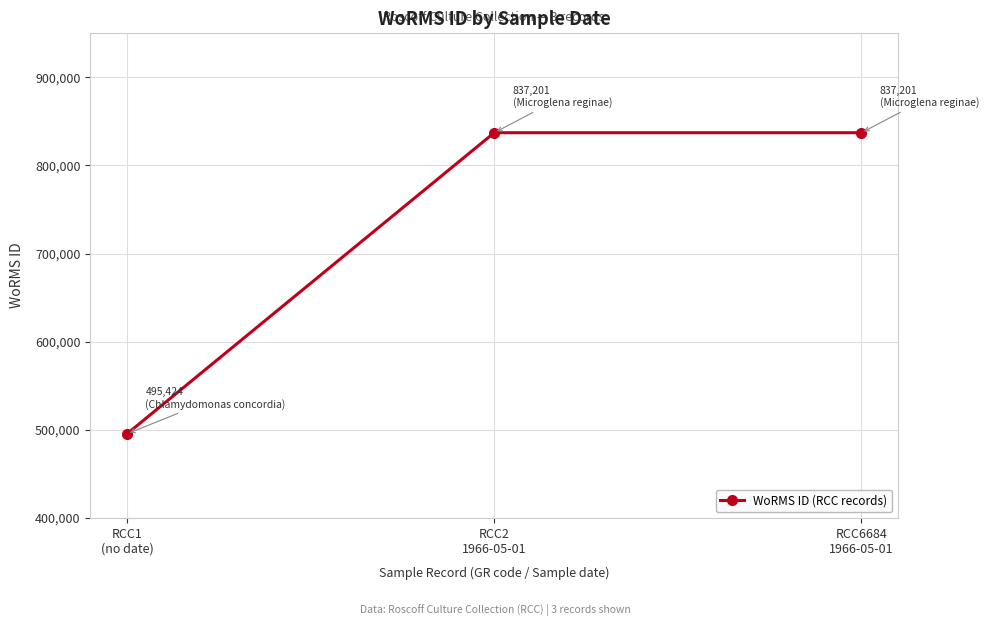

What is the minimum value shown in the chart?

495424